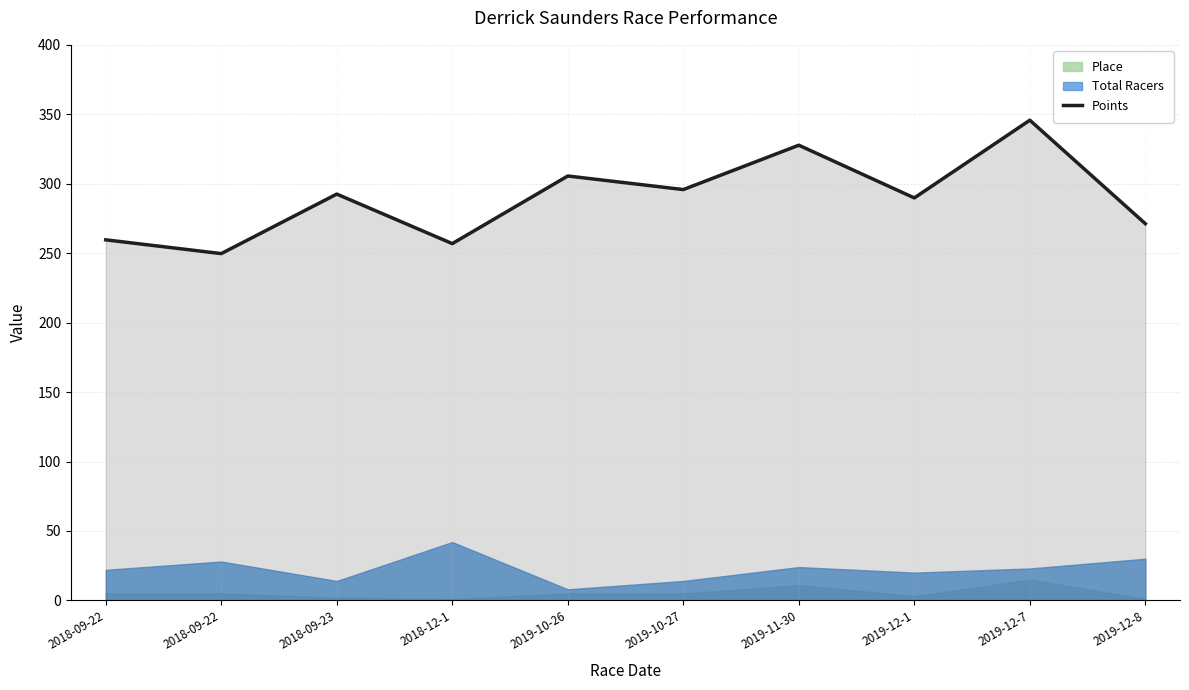

What is the maximum value shown in the chart?

345.7